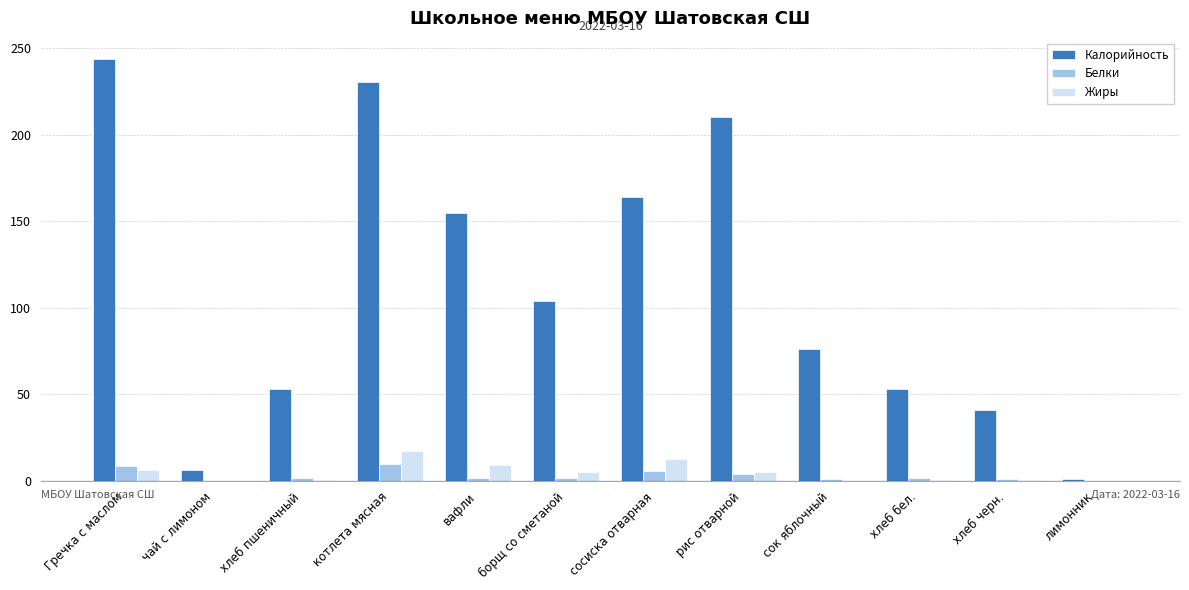

What is the greatest value displayed?

243.8